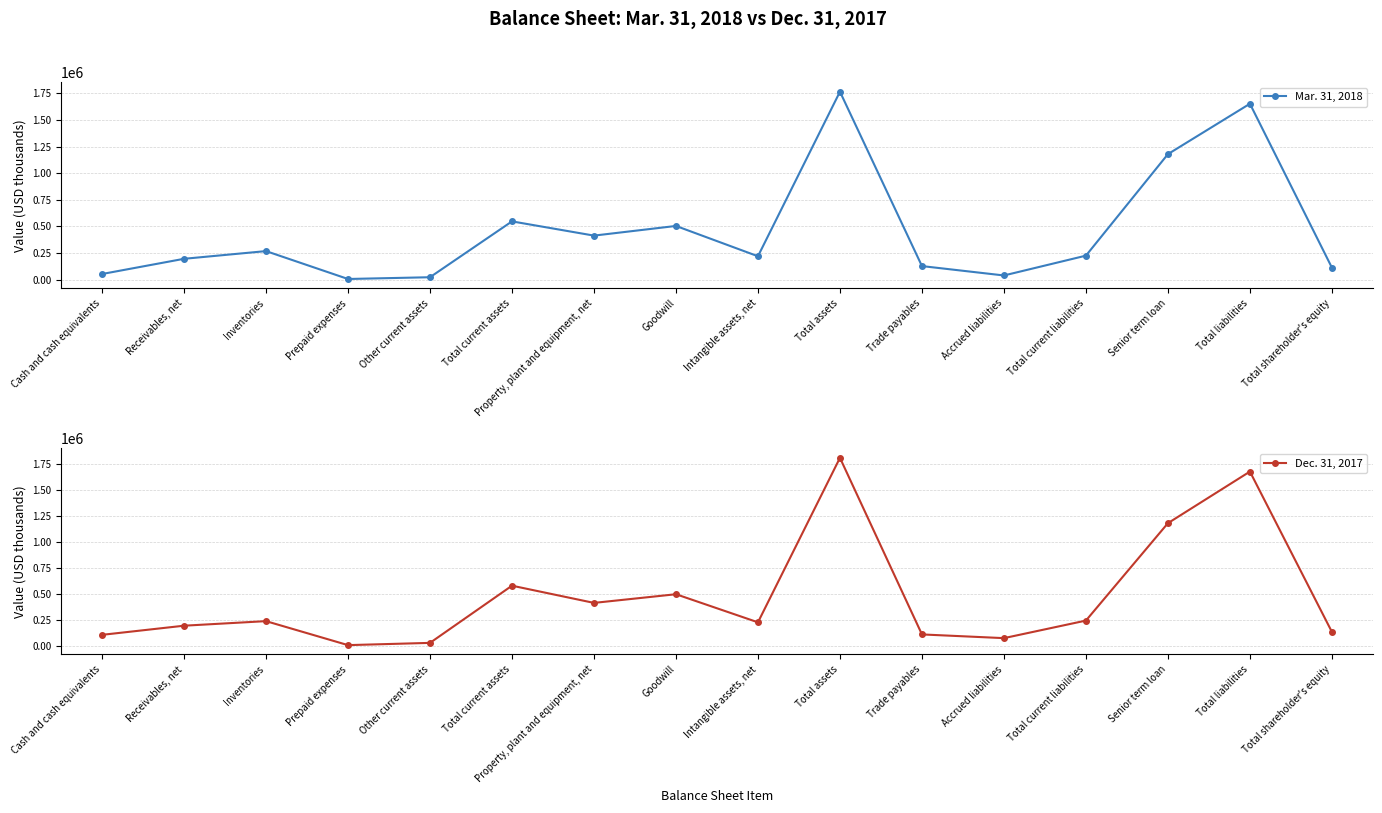

What is the minimum value for Mar. 31, 2018?

6583